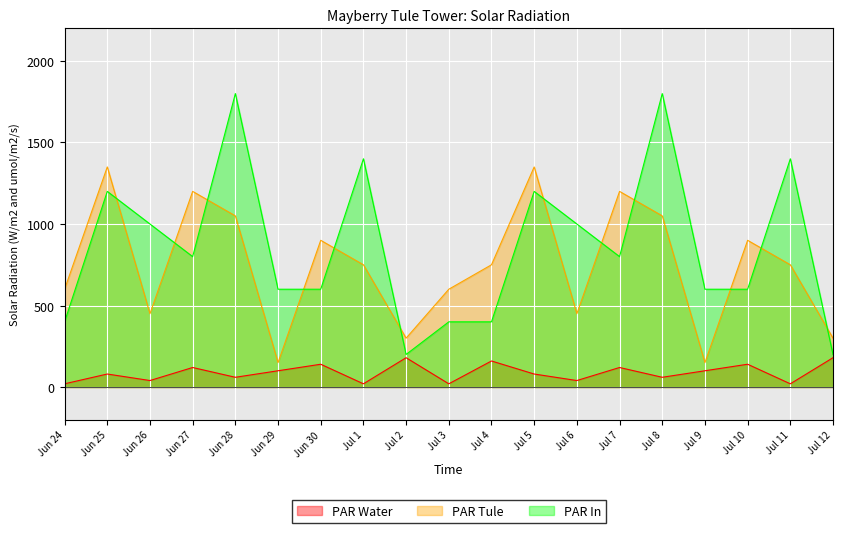

True or false: PAR Water and PAR Tule cross at least once.

False